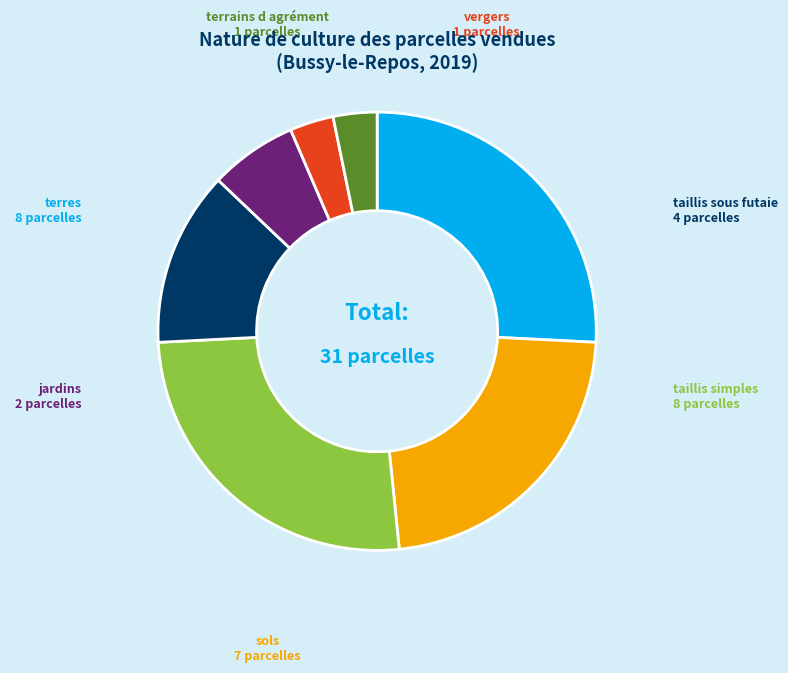

Is there any slice that represents more than half of the pie?

No